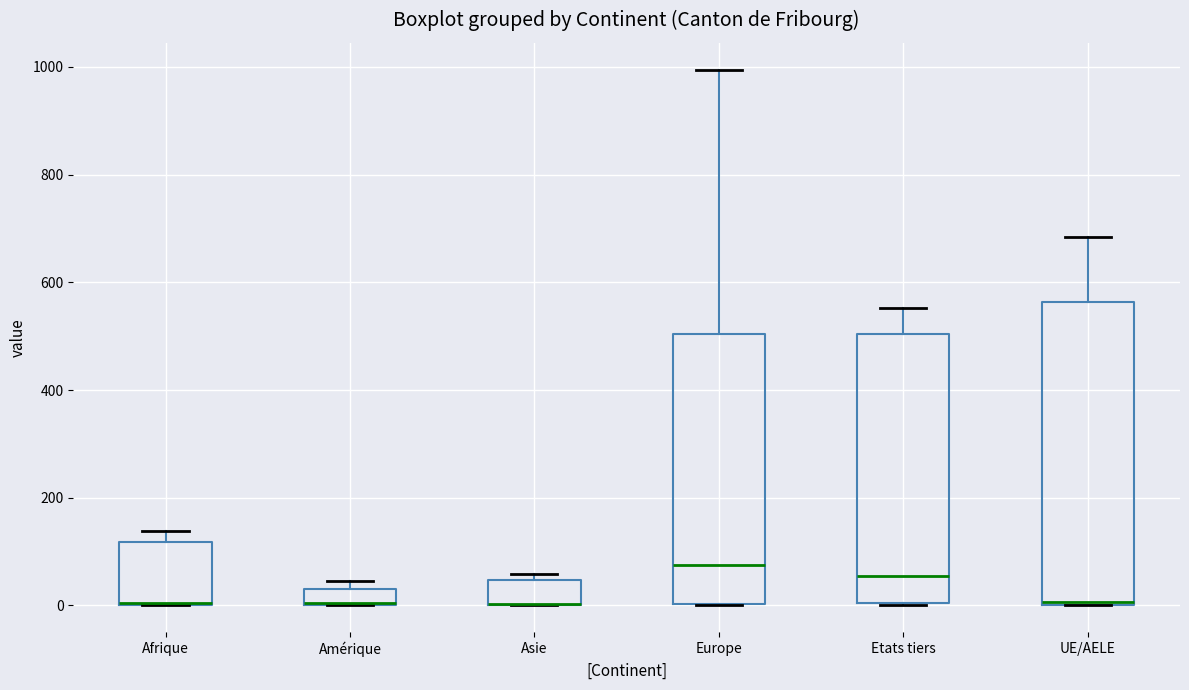

Where is the lower edge of the box for Amérique on the y-axis? The values are not printed on the chart, so give them approximately, as read against the axis.

0